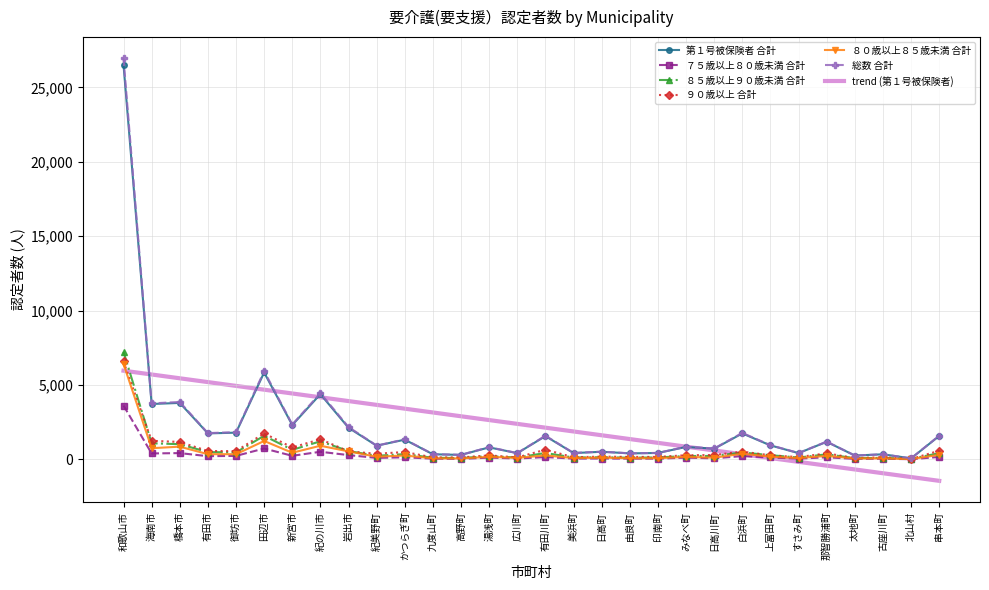

What is the difference between the maximum and minimum values in the ９０歳以上 合計 series?

6559.0